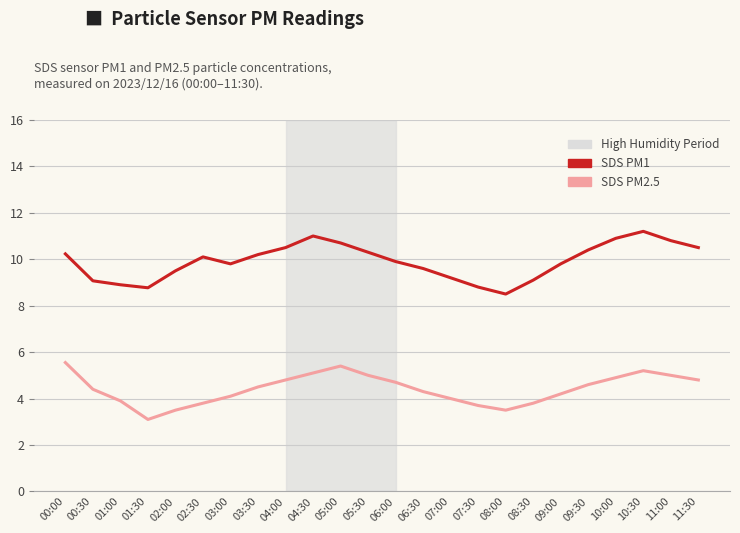

True or false: SDS PM1 and SDS PM2.5 cross at least once.

False